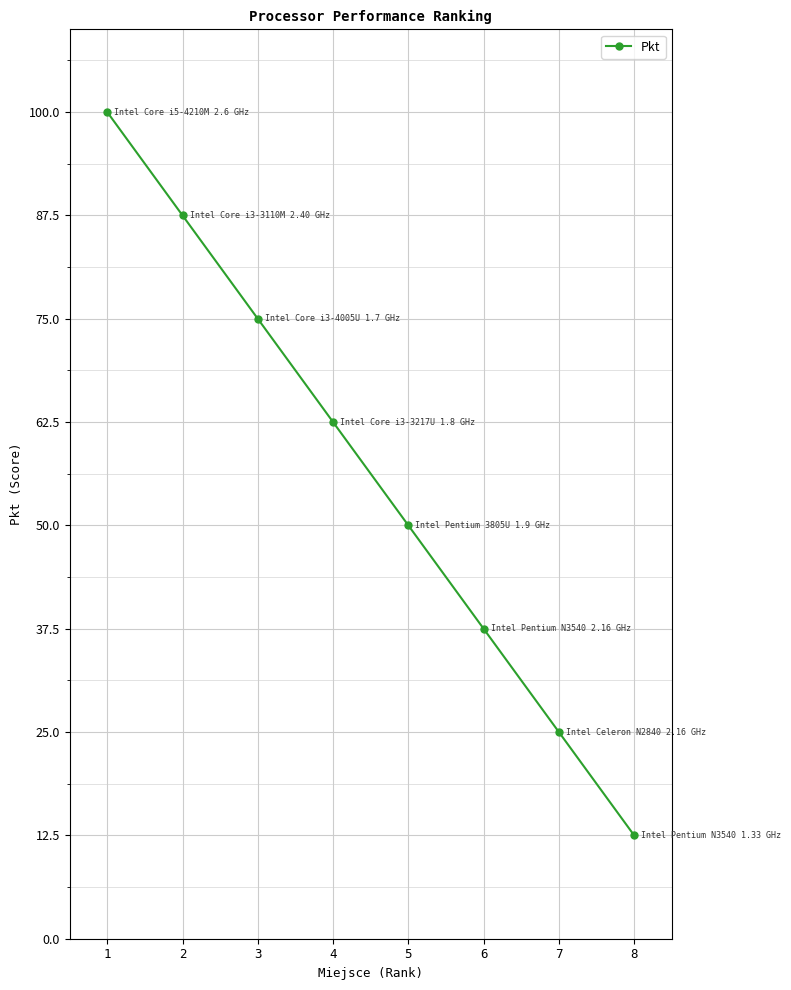

Between 4 and 2, which is larger?

2